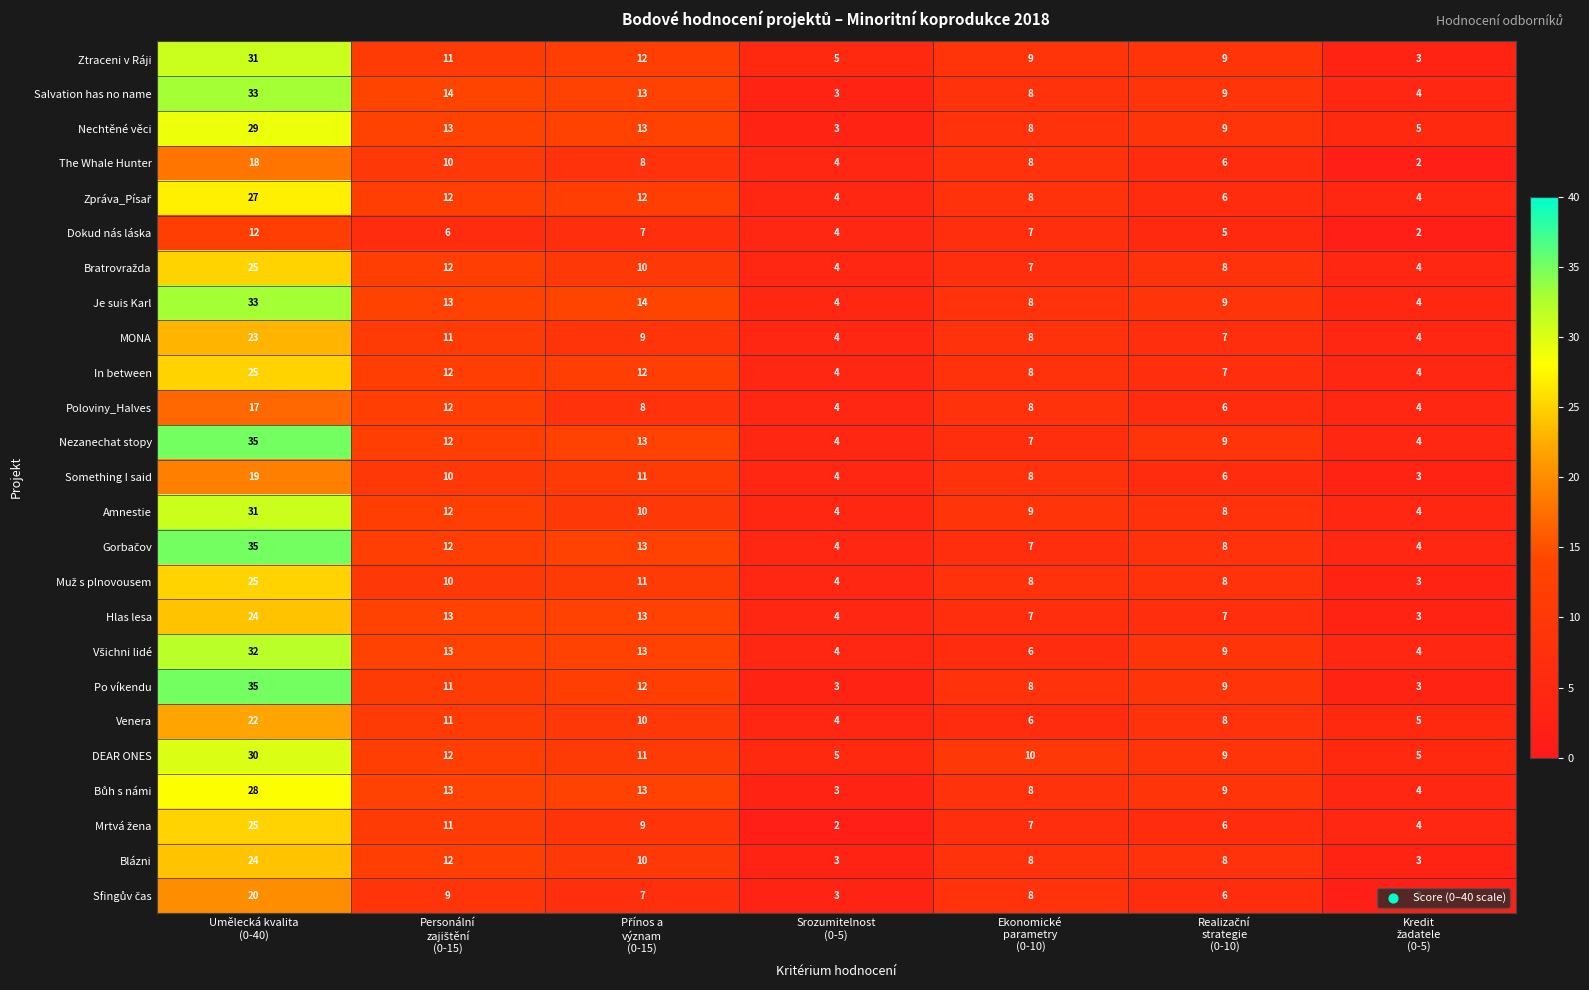

Which series has the largest total across all categories?

Je suis Karl